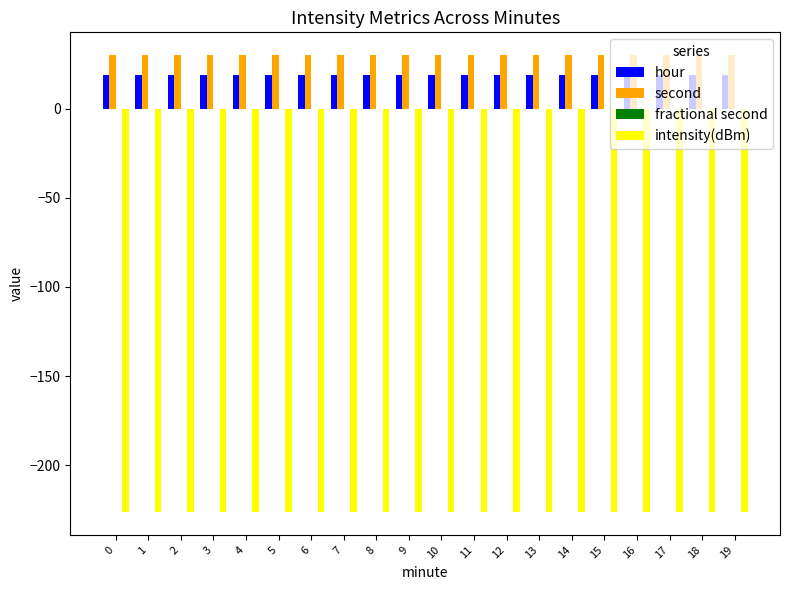

Does the chart contain any negative values?

Yes